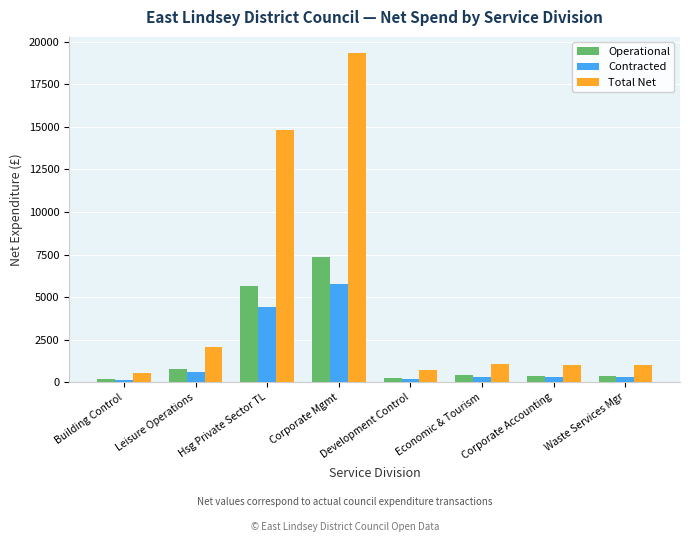

What is the label of the 5th bar from the left?

Development Control